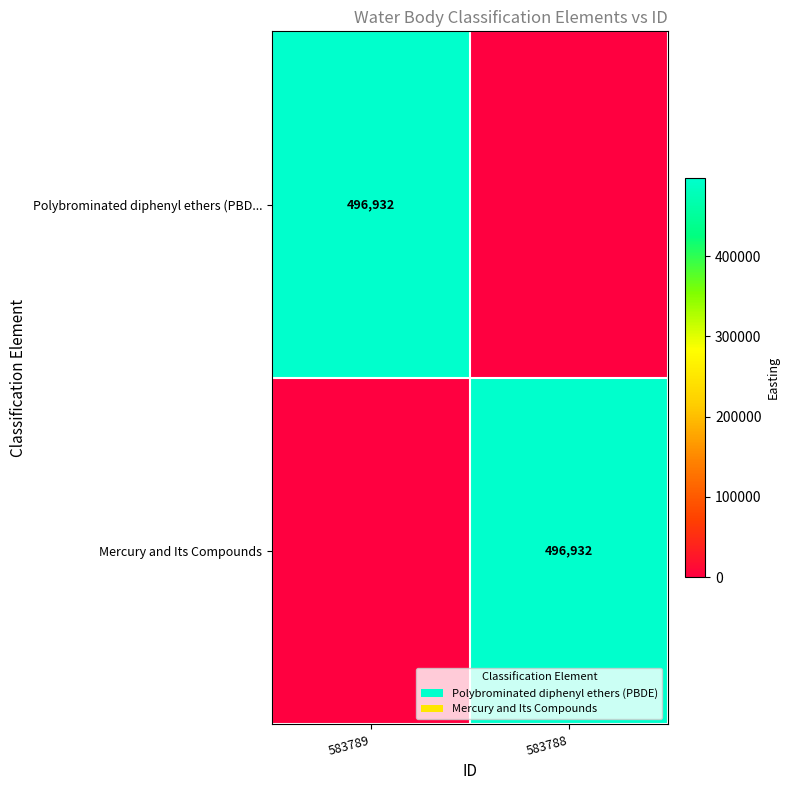

The Mercury and Its Compounds series shows 496932 at 583788. True or false?

True